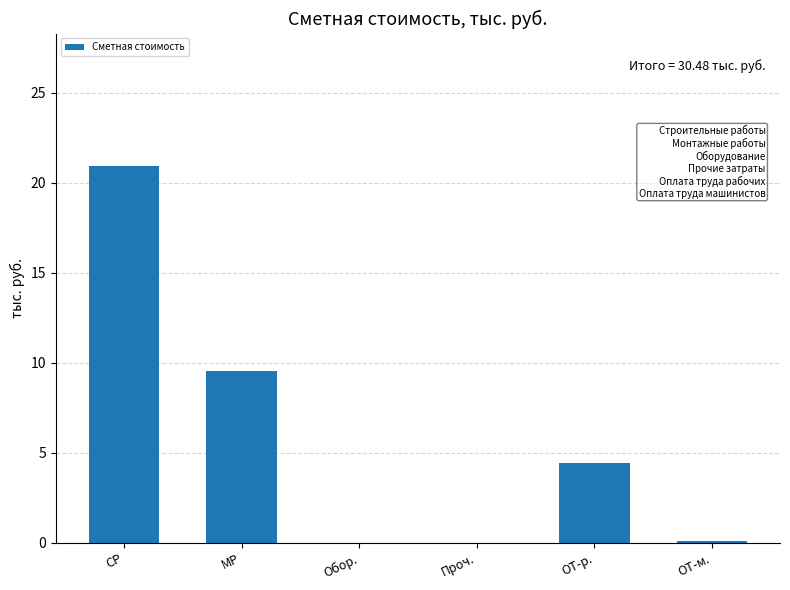

At which label is the value closest to 10?

МР